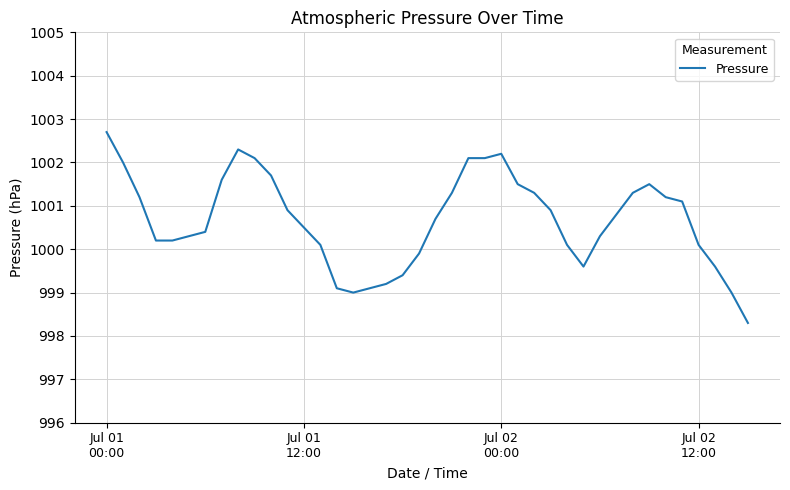

What is the minimum value shown in the chart?

998.3